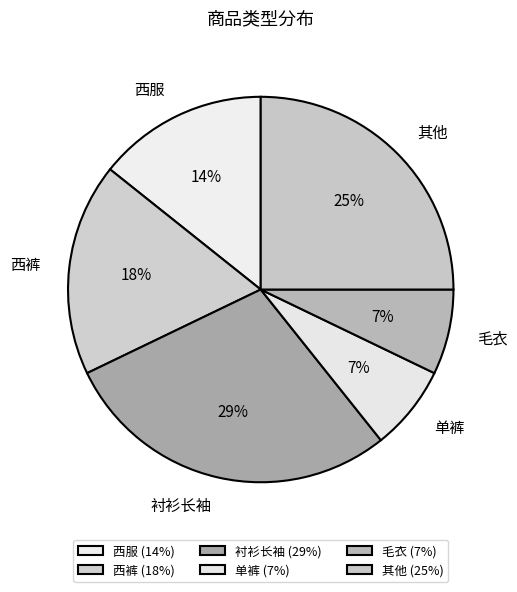

To the nearest percent, what portion does 西服 represent?

14%